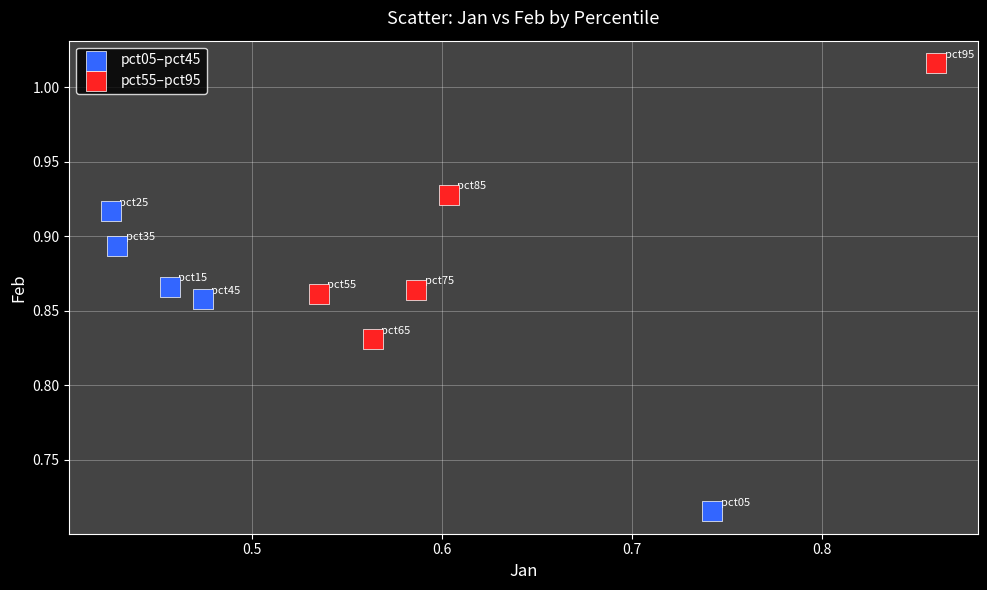

Which series reaches the maximum Y coordinate?

pct55–pct95